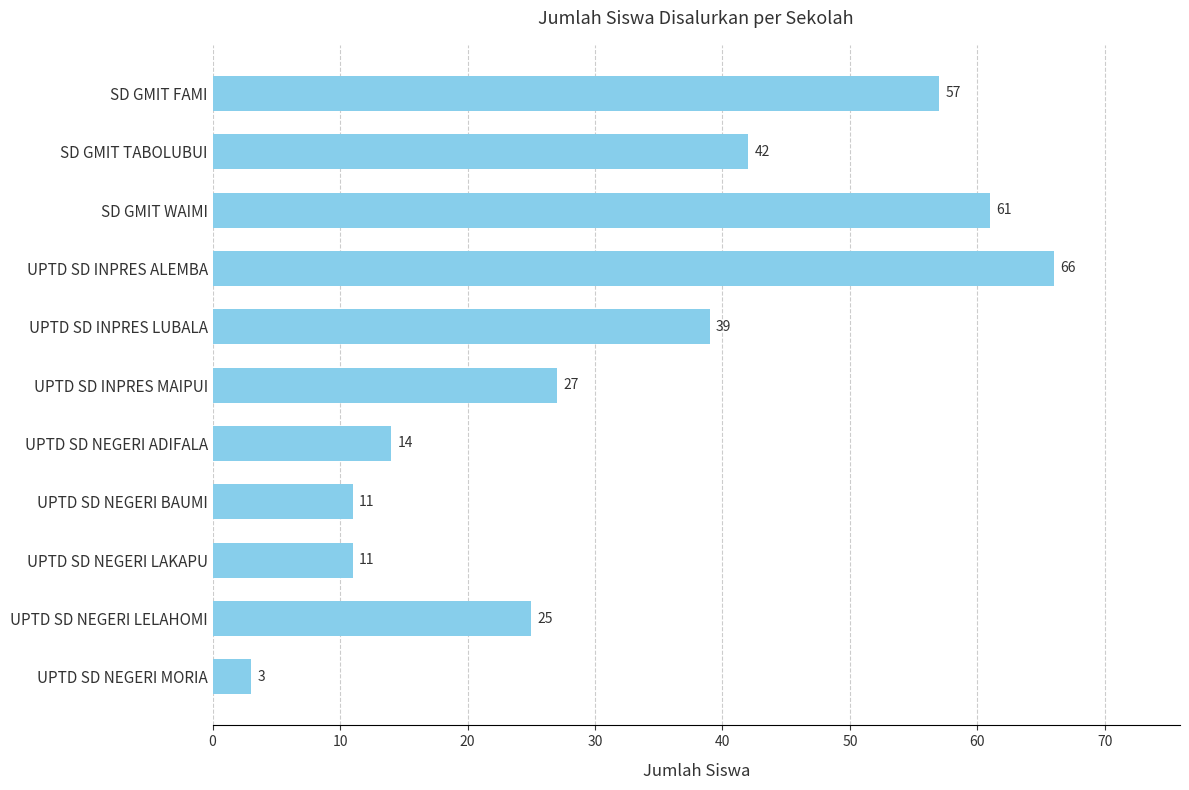

True or false: the data shows 11 at UPTD SD NEGERI LAKAPU.

True